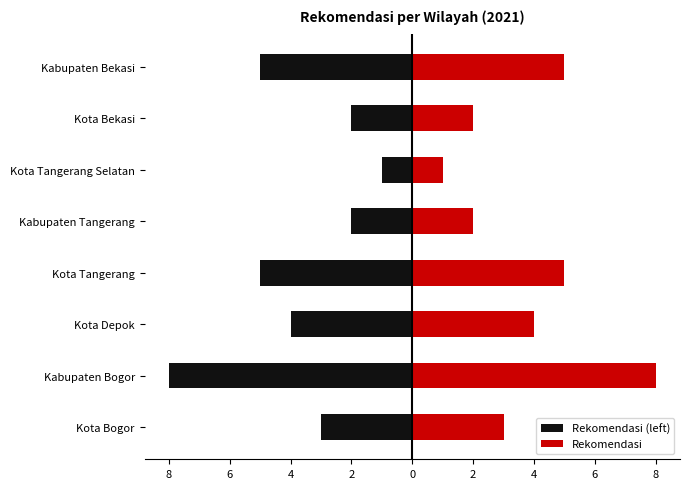

Between Kabupaten Bekasi and Kabupaten Bogor, which is larger?

Kabupaten Bekasi